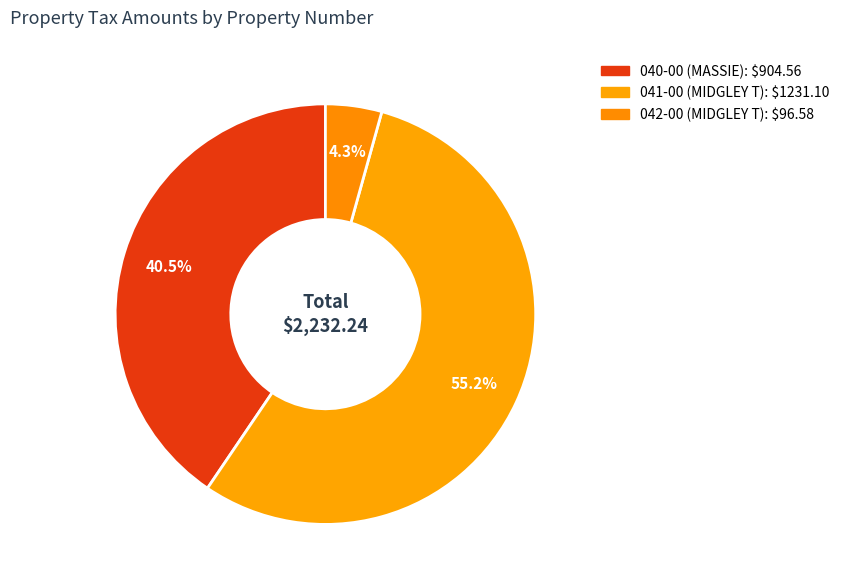

How many segments does this pie chart have?

3